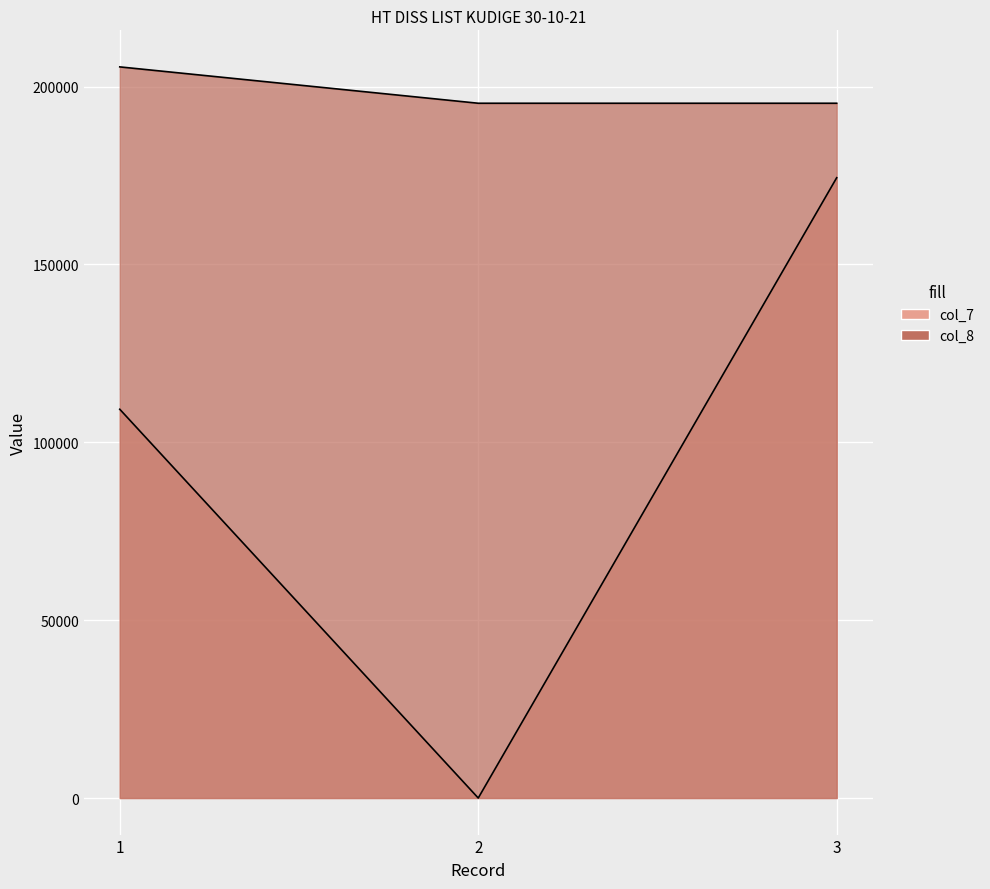

What is the value of the col_7 point at the 1st from the left?

109299